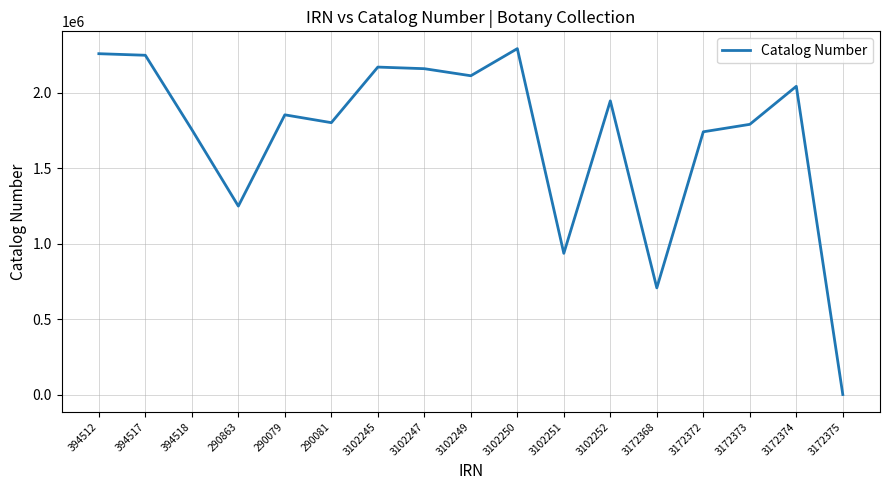

How many lines are shown in the chart?

1